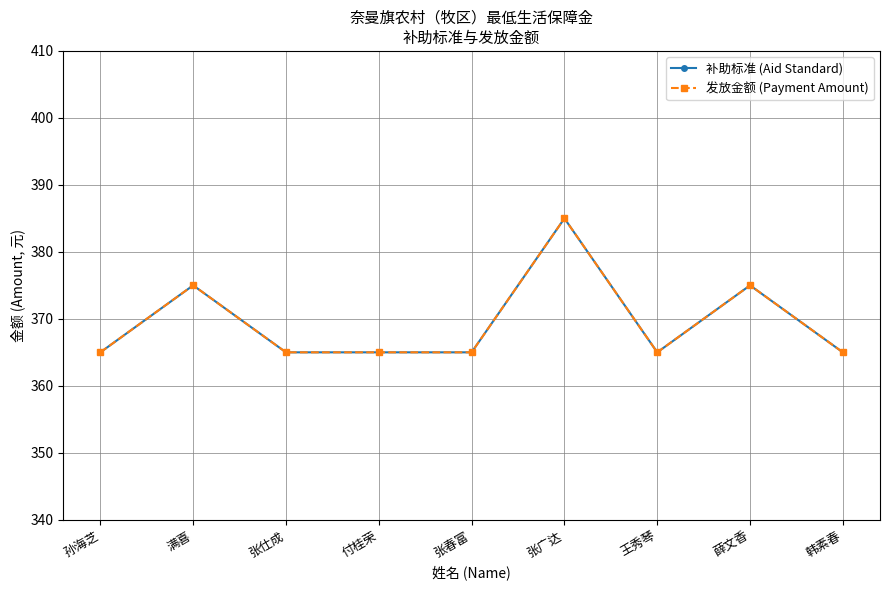

At which category does the chart reach its peak across all series?

张广达